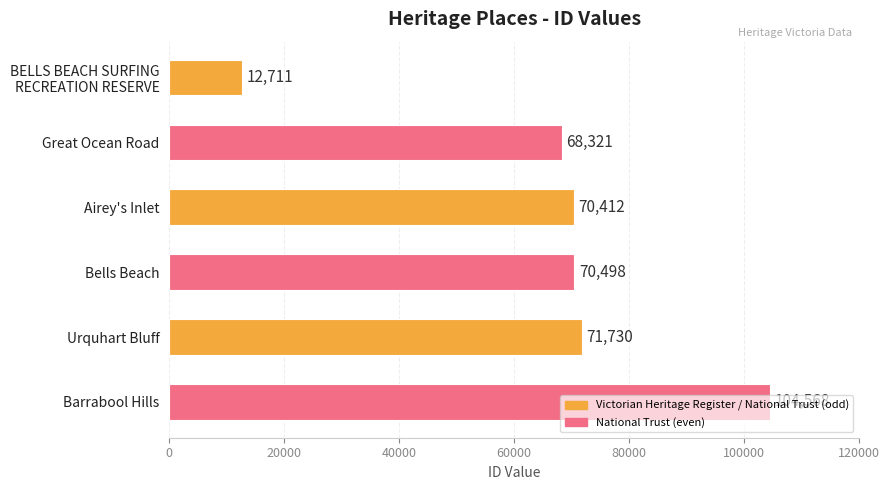

What is the label of the 4th bar from the top?

Bells Beach